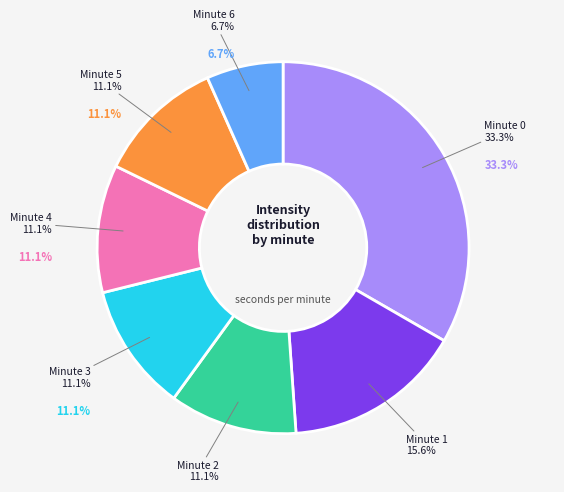

Is there a majority slice in this chart?

No